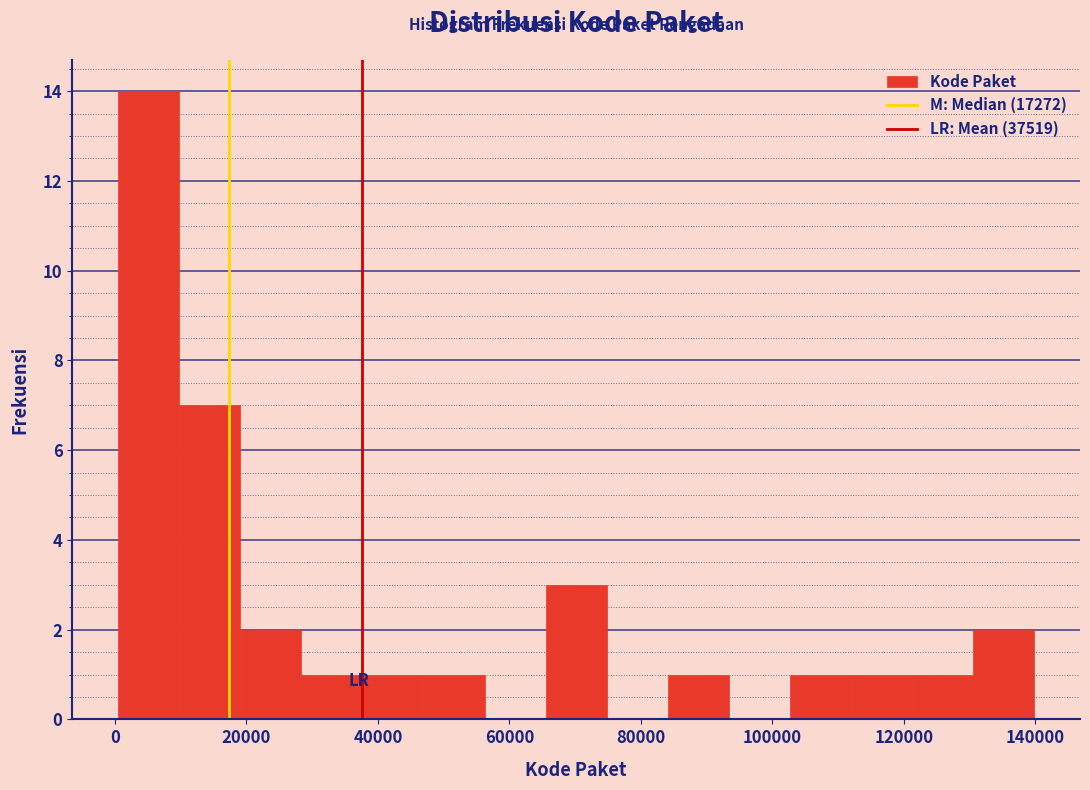

Reading left to right, transcribe this chart: for each bar, give the range it covers on the x-axis and its height. Neither the bar edges nor the heights are printed on the chart, so give them approximately, as read against the axes.

0 to 10000: 14
10000 to 20000: 7
20000 to 28000: 2
28000 to 38000: 1
38000 to 46000: 1
46000 to 56000: 1
56000 to 66000: 0
66000 to 74000: 3
74000 to 84000: 0
84000 to 94000: 1
94000 to 102000: 0
102000 to 112000: 1
112000 to 122000: 1
122000 to 130000: 1
130000 to 140000: 2